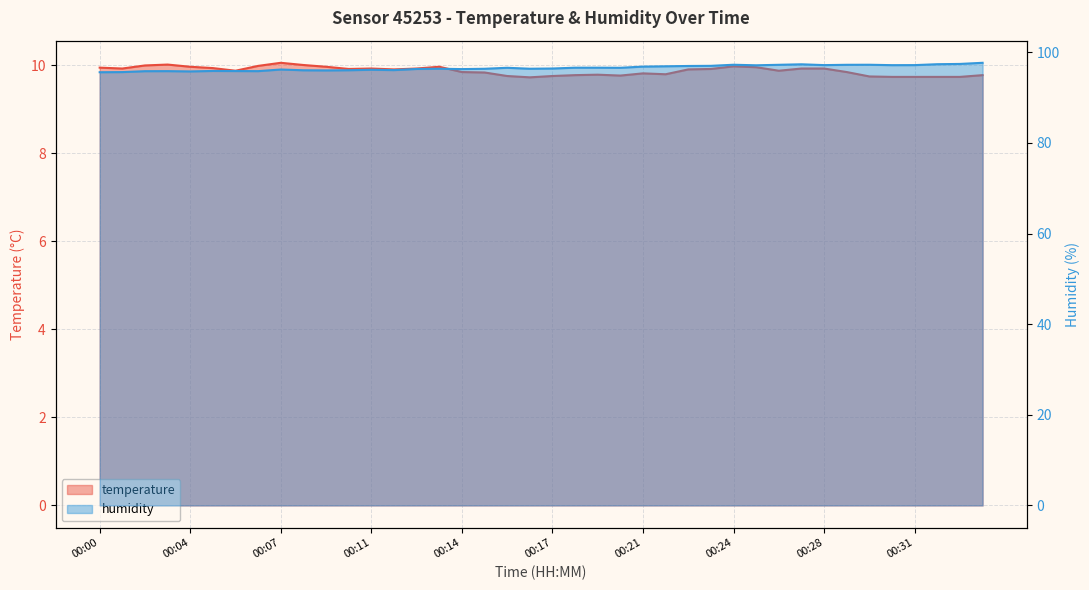

The value of temperature at 00:00 is 13.5. True or false?

False